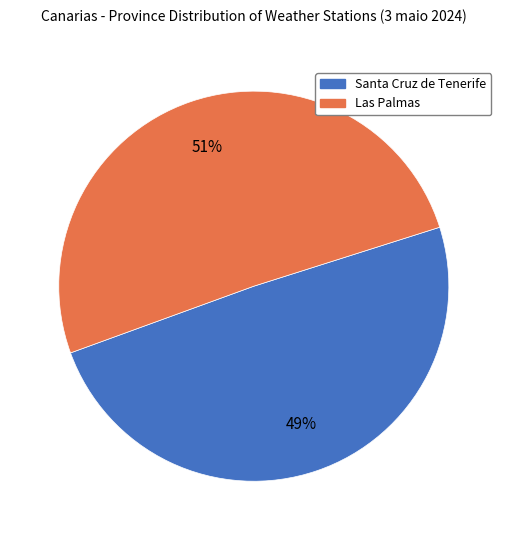

Which category has the smallest portion of the pie?

Santa Cruz de Tenerife